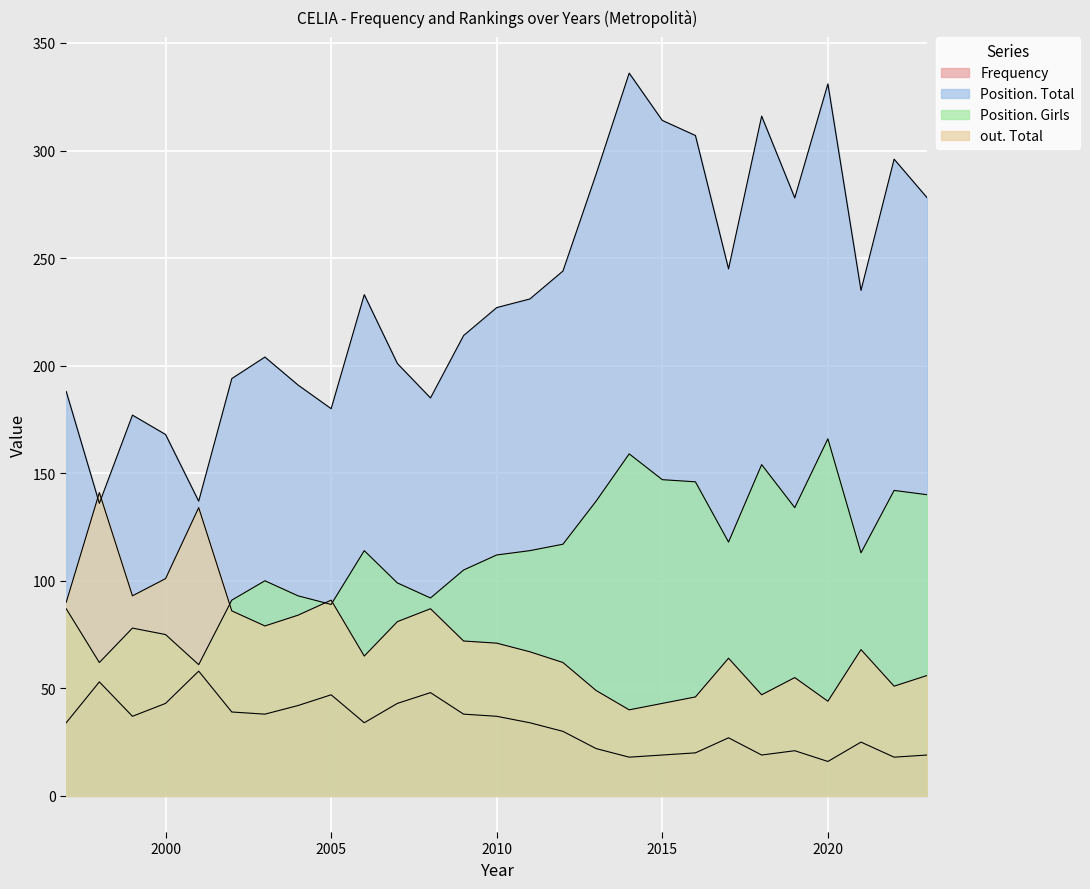

At which category does Position. Girls reach its first local valley?

1998